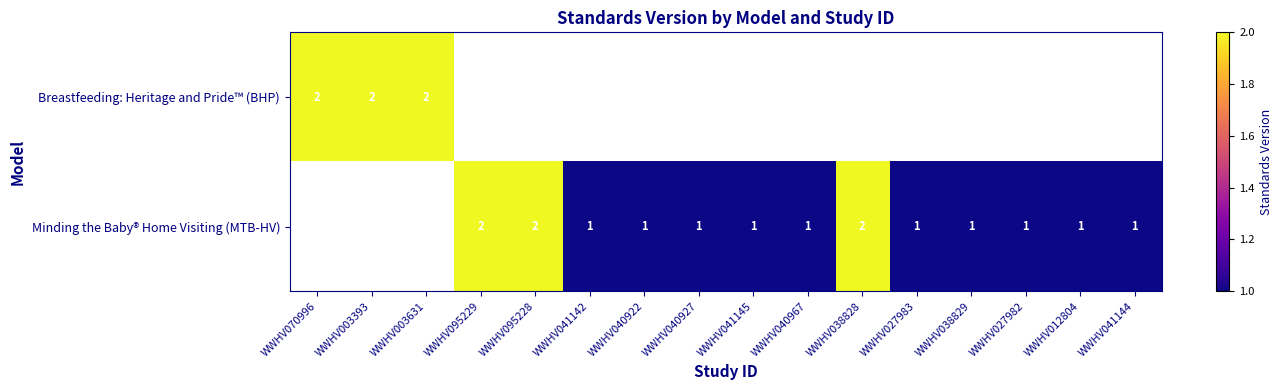

True or false: Minding the Baby® Home Visiting (MTB-HV) has a value of 1 at WWHV040967.

True